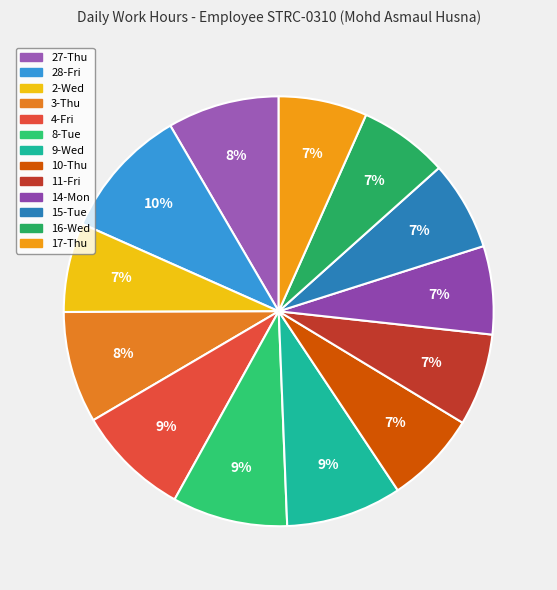

How many slices are in this pie chart?

13